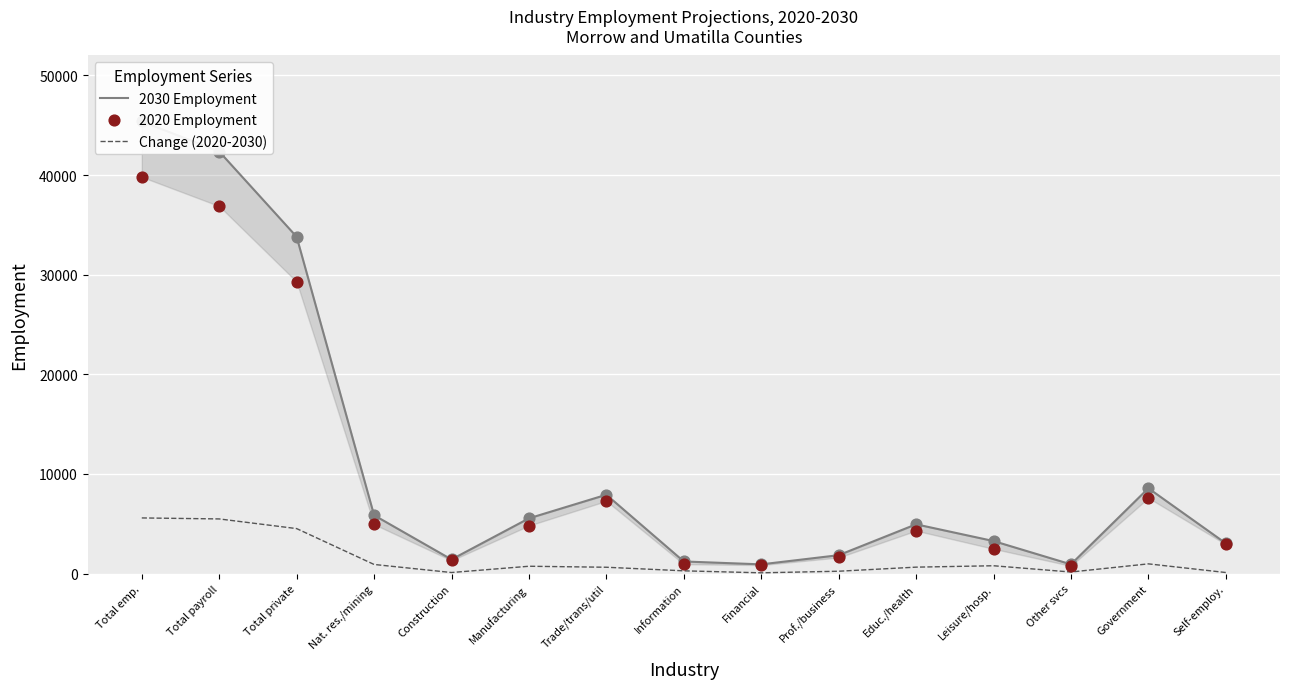

Which series has the largest total across all categories?

2030 Employment